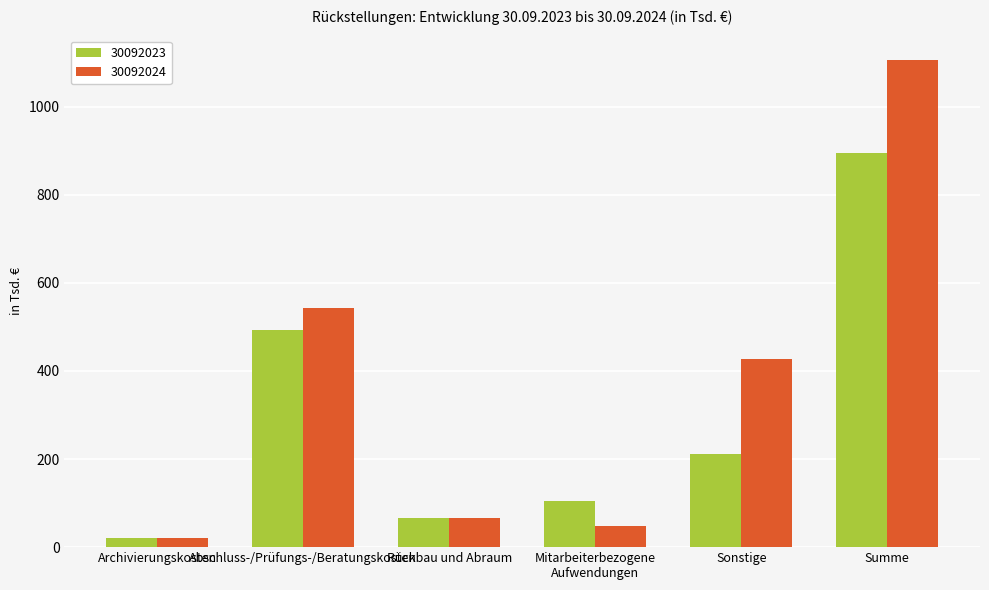

Read the 30092024 value at Summe, to the nearest 100.

1100